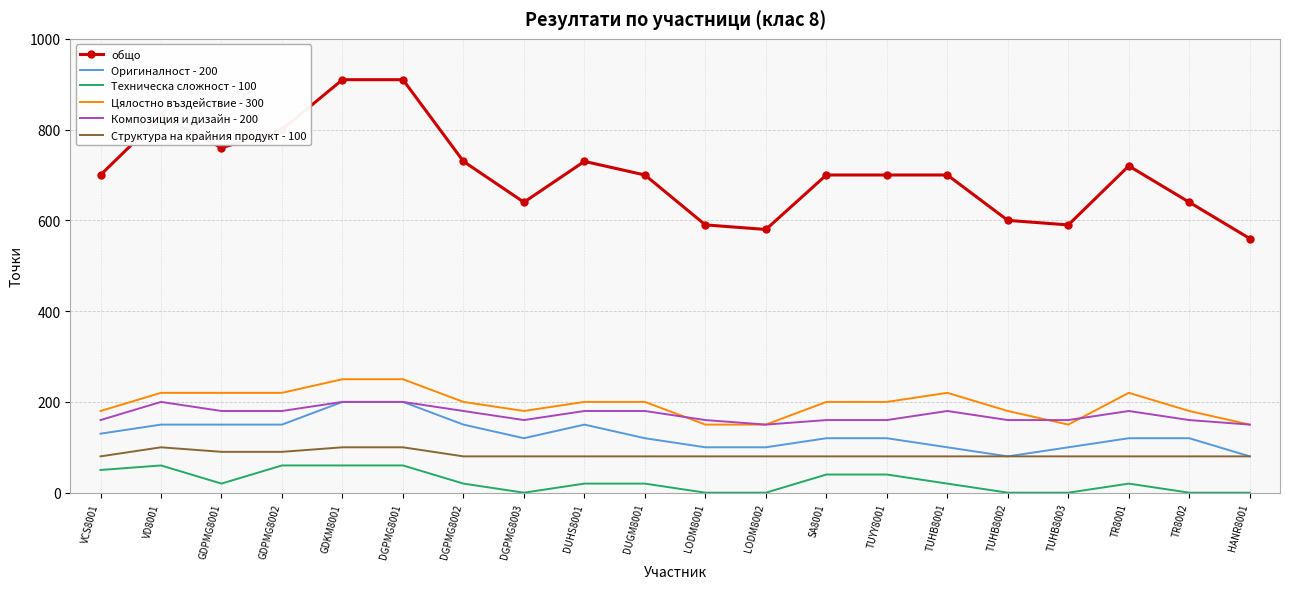

What is the difference between the maximum and minimum values in the Структура на крайния продукт - 100 series?

20